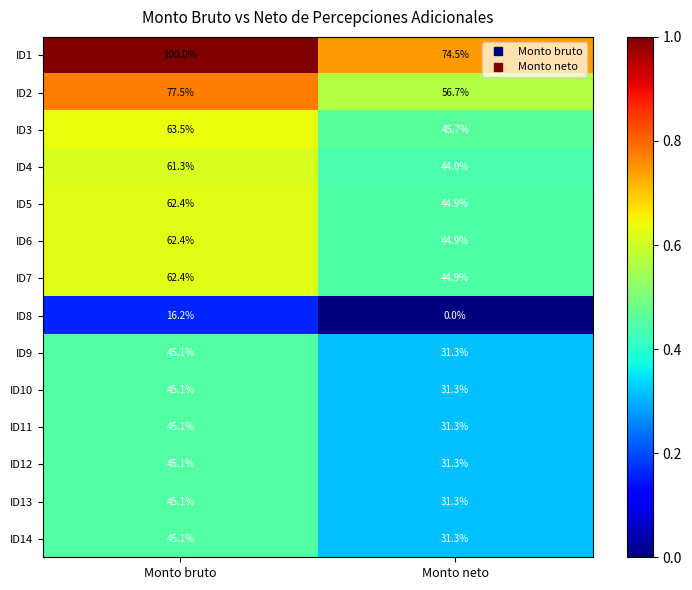

Where is ID9 nearest to the value 38?

Monto neto